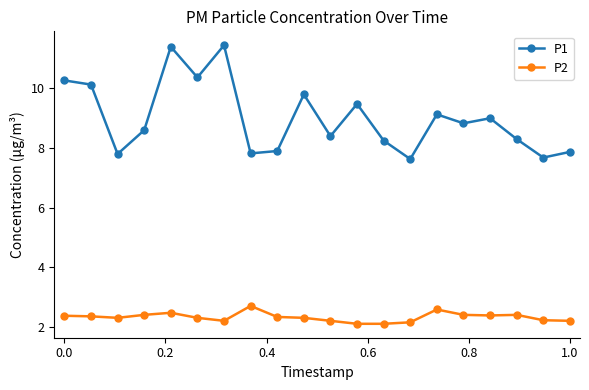

True or false: P1 and P2 intersect in this chart.

False